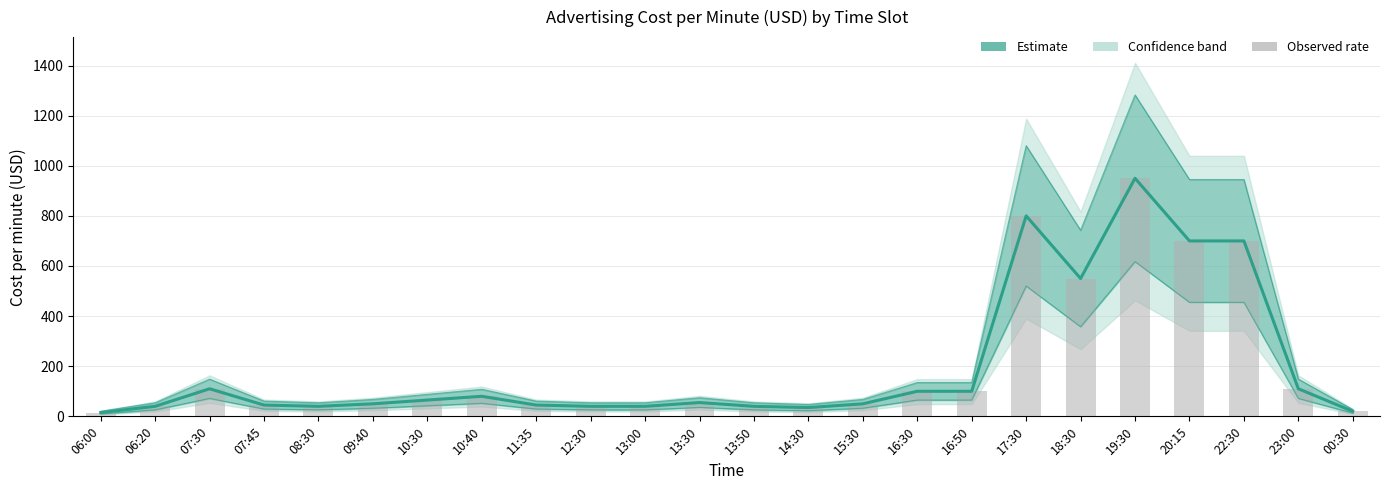

Reading left to right, list all the values displayed in this chart.

Estimate: 06:00=15	06:20=40	07:30=110	07:45=45	08:30=40	09:40=50	10:30=65	10:40=80	11:35=45	12:30=40	13:00=40	13:30=55	13:50=40	14:30=35	15:30=50	16:30=100	16:50=100	17:30=800	18:30=550	19:30=950	20:15=700	22:30=700	23:00=110	00:30=20
Observed: 06:00=15	06:20=40	07:30=110	07:45=45	08:30=40	09:40=50	10:30=65	10:40=80	11:35=45	12:30=40	13:00=40	13:30=55	13:50=40	14:30=35	15:30=50	16:30=100	16:50=100	17:30=800	18:30=550	19:30=950	20:15=700	22:30=700	23:00=110	00:30=20